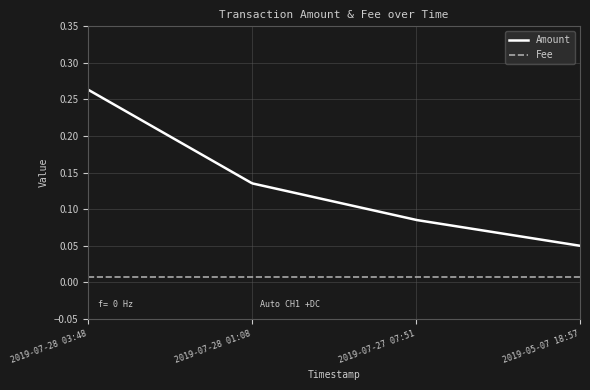

True or false: Amount and Fee intersect in this chart.

False